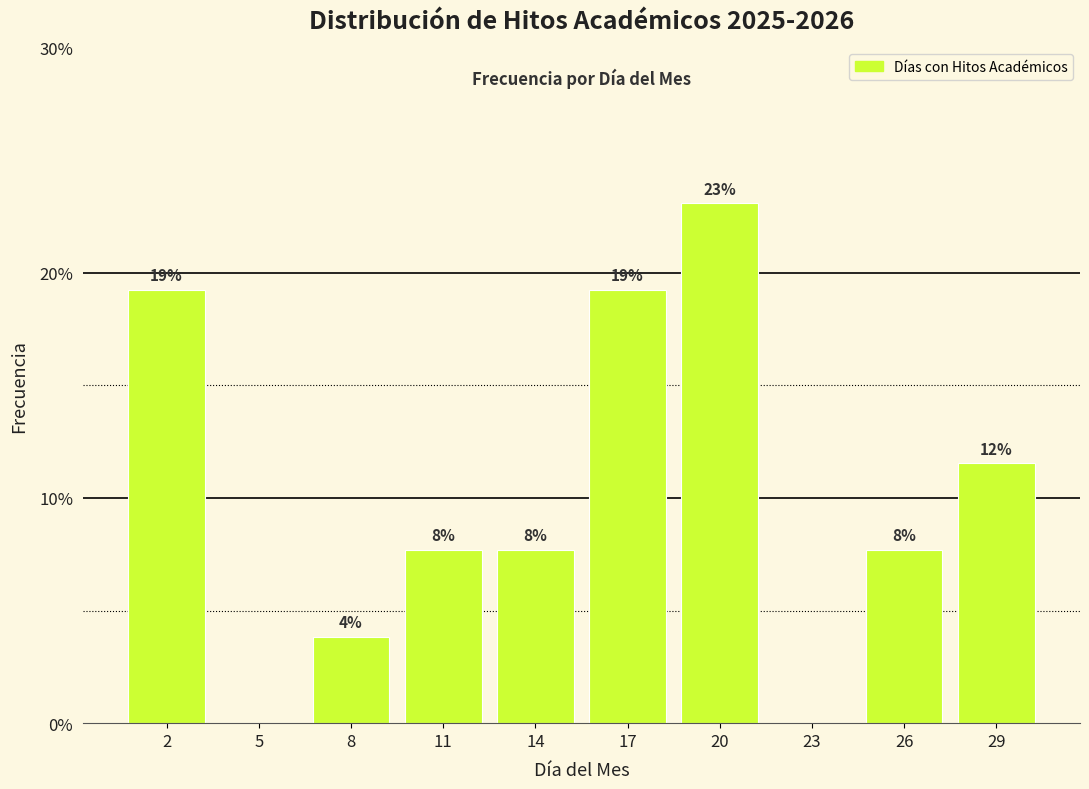

Are the bars horizontal?

No